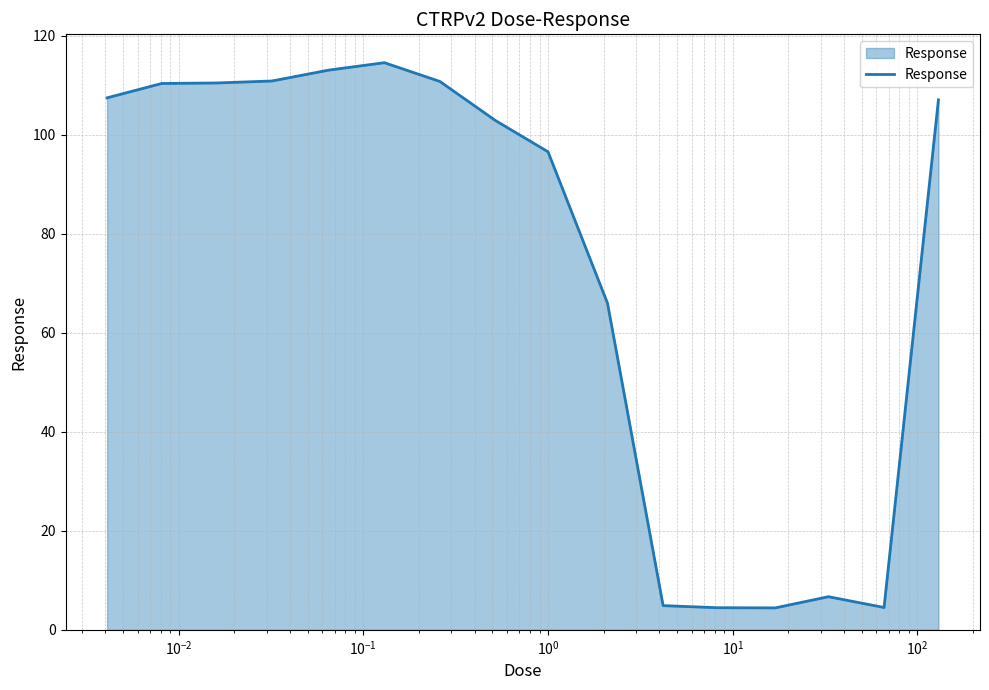

How many distinct data groups are displayed?

1